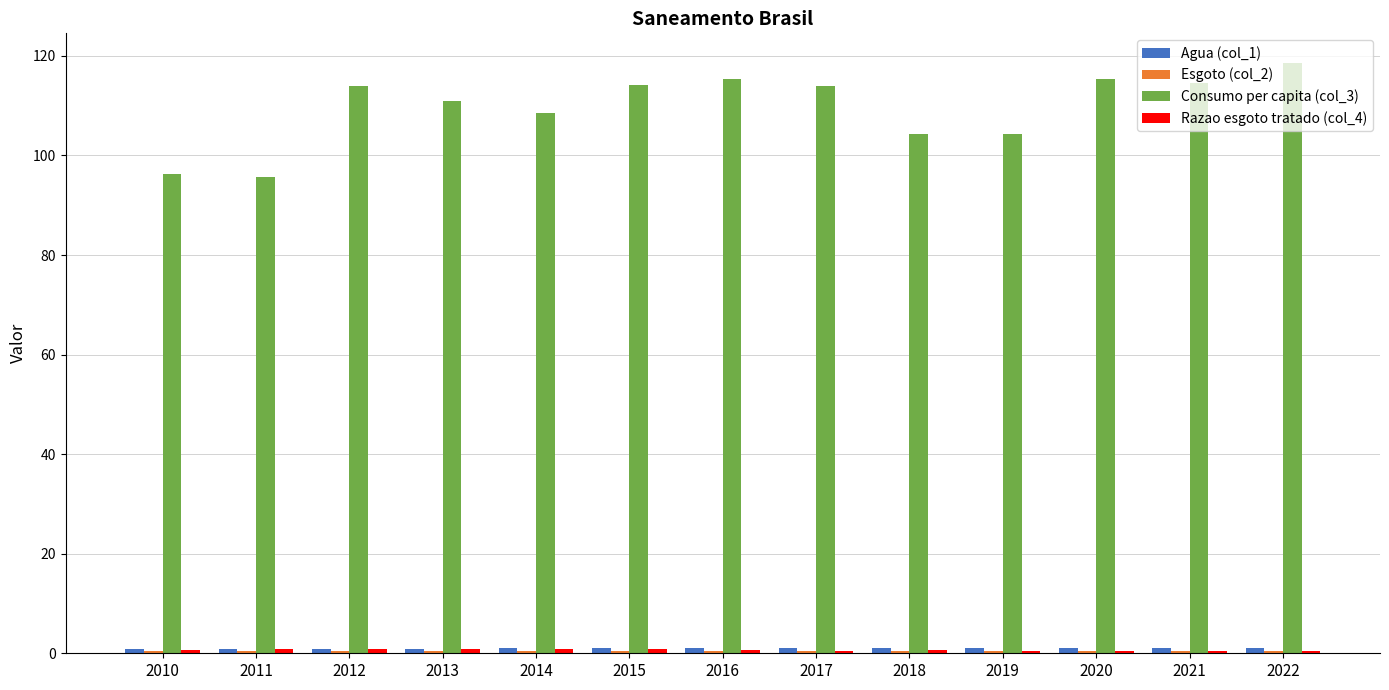

Is it true that Consumo per capita (col_3) equals 114.6 at 2021?

True